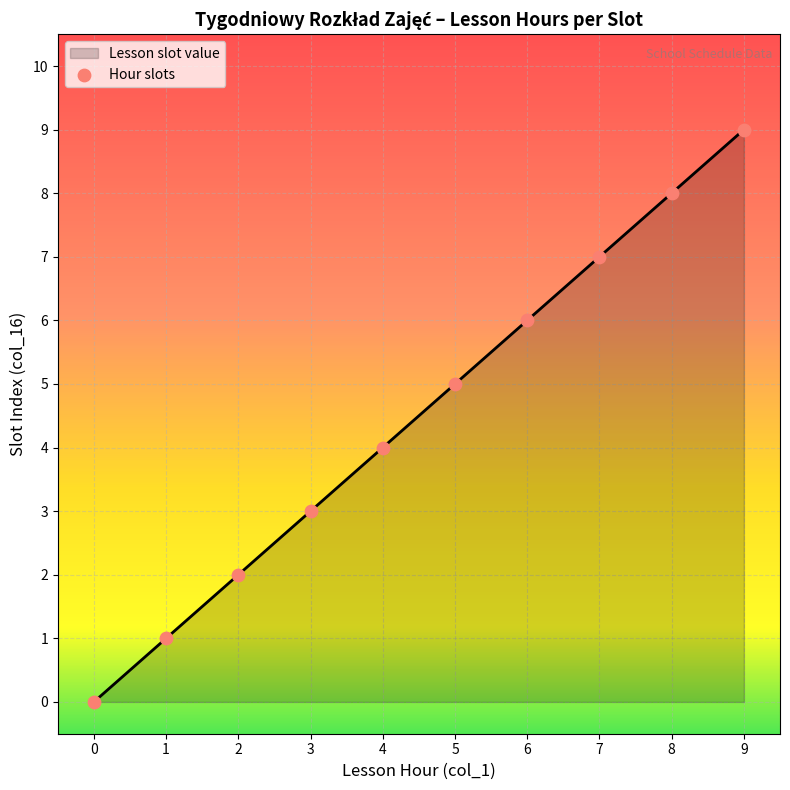

What is the change in value from 1 to 3?

+2